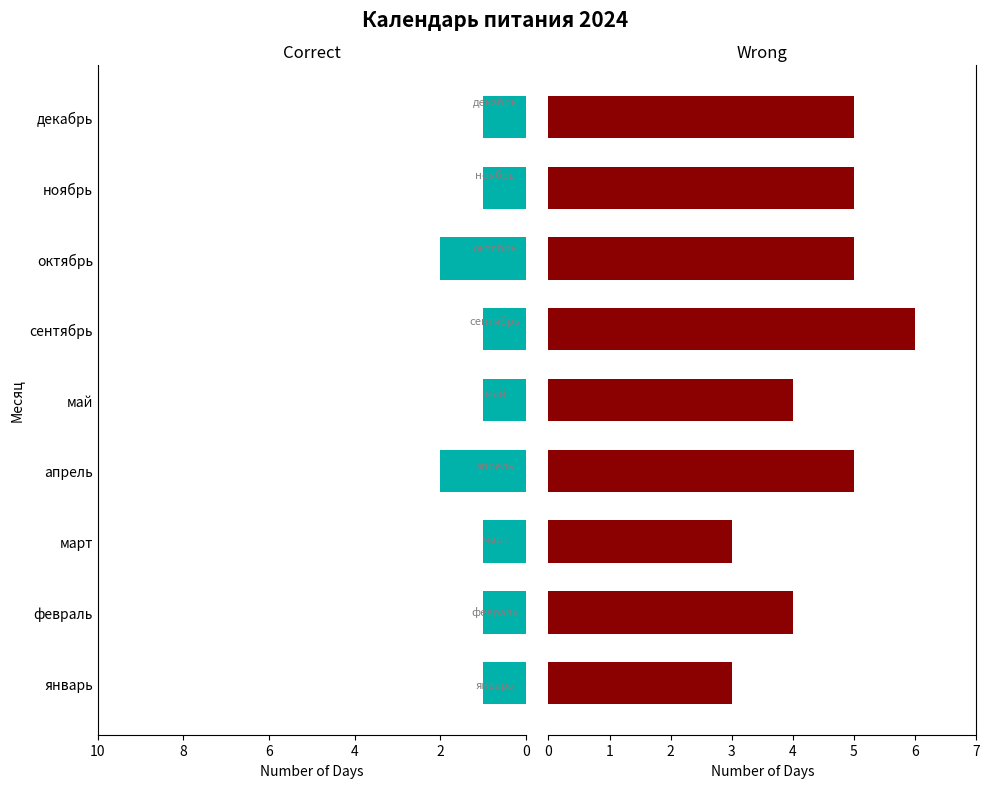

Between март and декабрь, which series saw the biggest shift?

Wrong